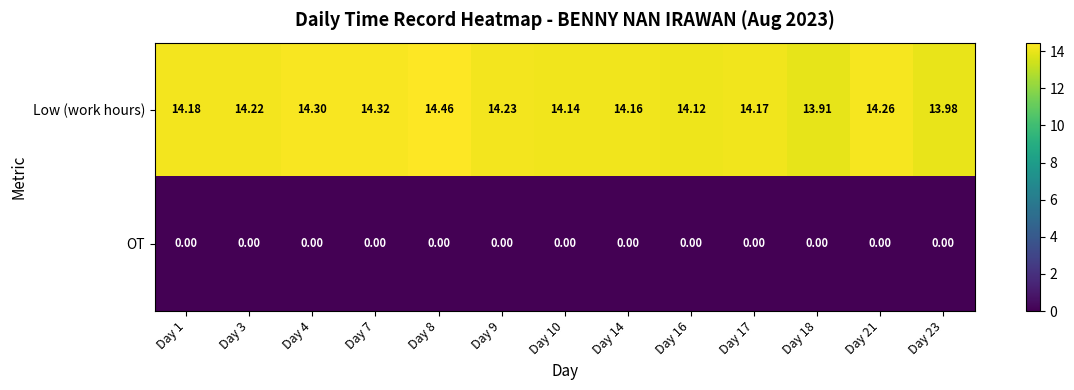

Which series has the largest range (max minus min)?

Low (work hours)